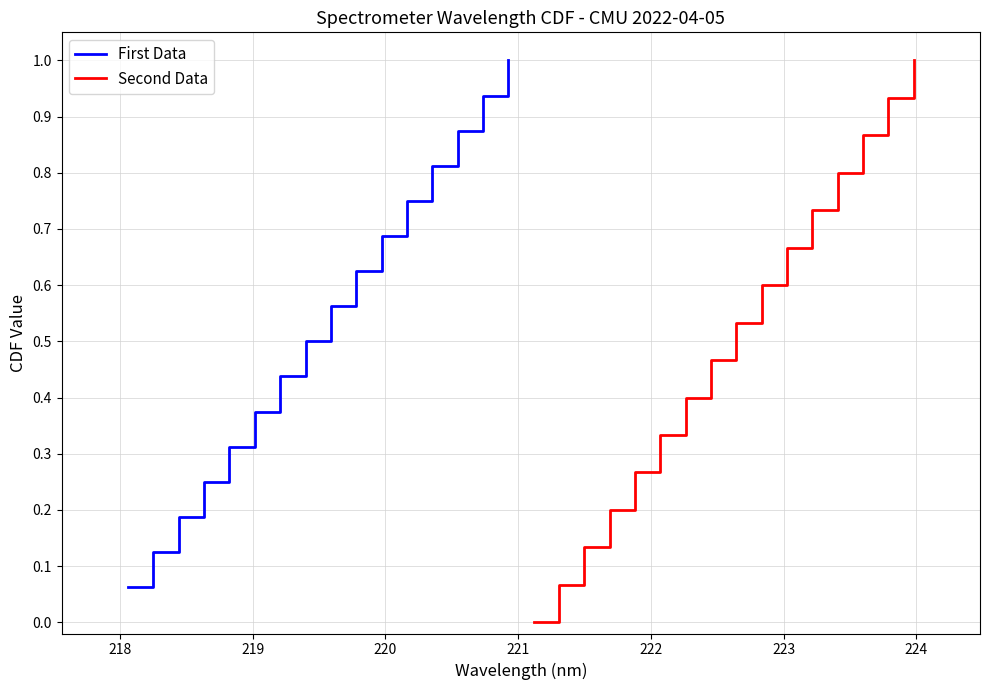

Rank the series by their average value, from lowest to highest.

Second Data, First Data